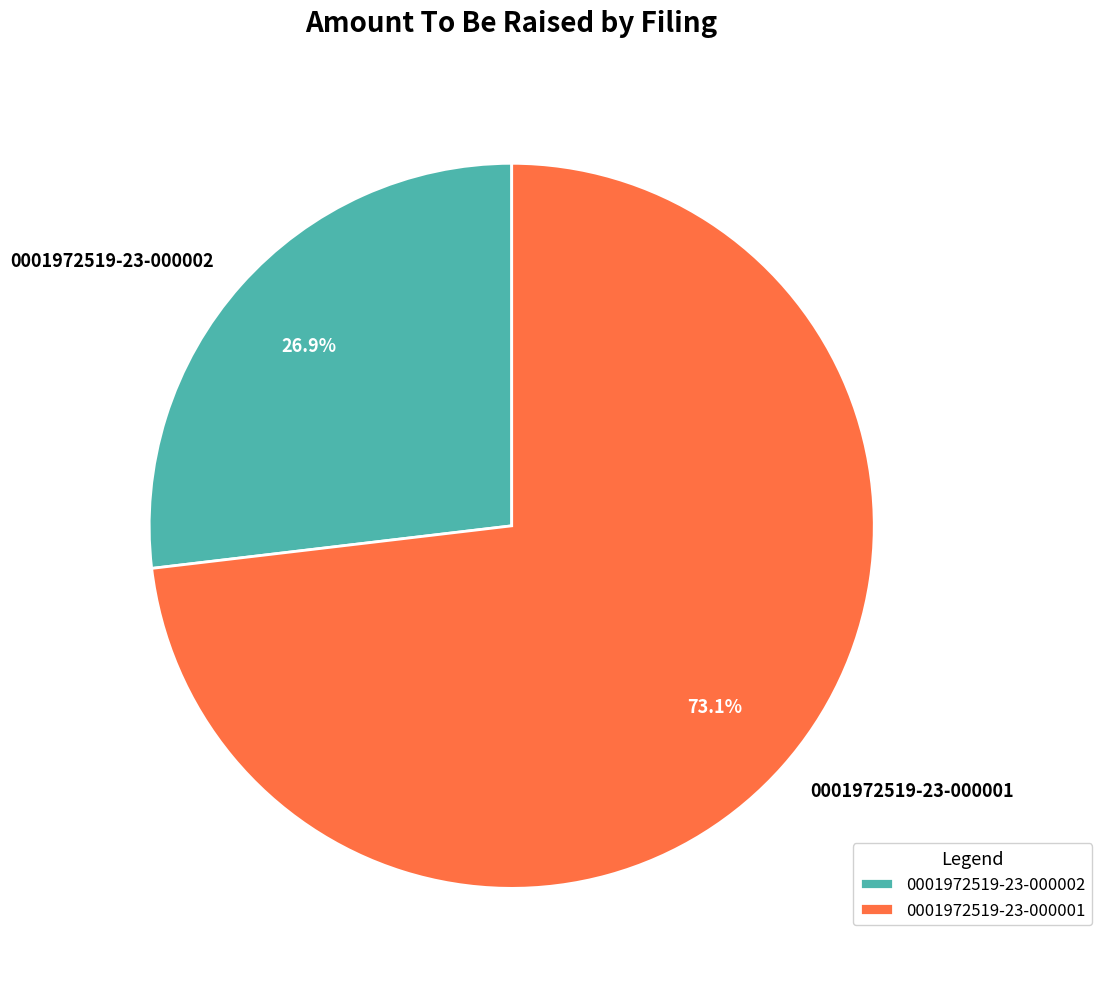

Between 0001972519-23-000001 and 0001972519-23-000002, which is larger?

0001972519-23-000001